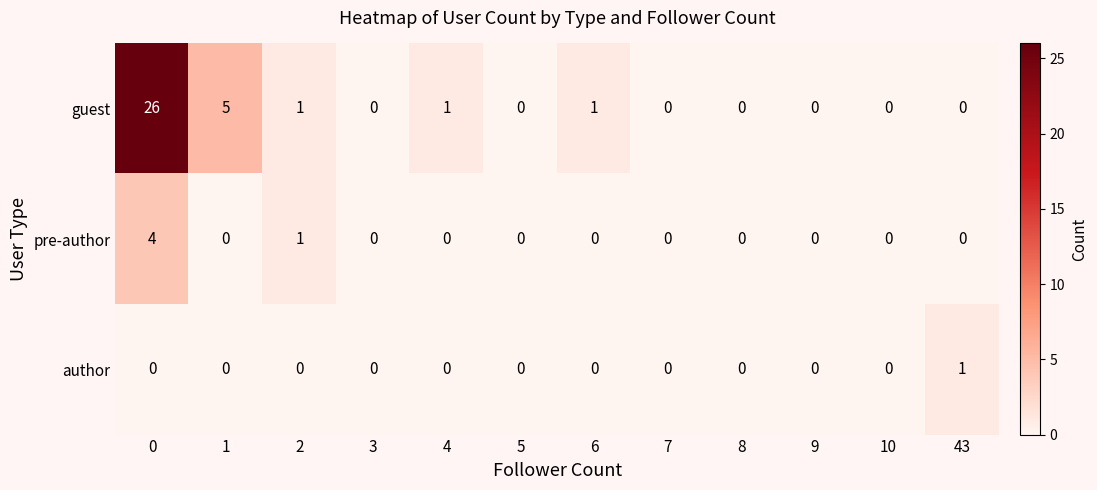

List the series in order of their peak value, lowest first.

author, pre-author, guest